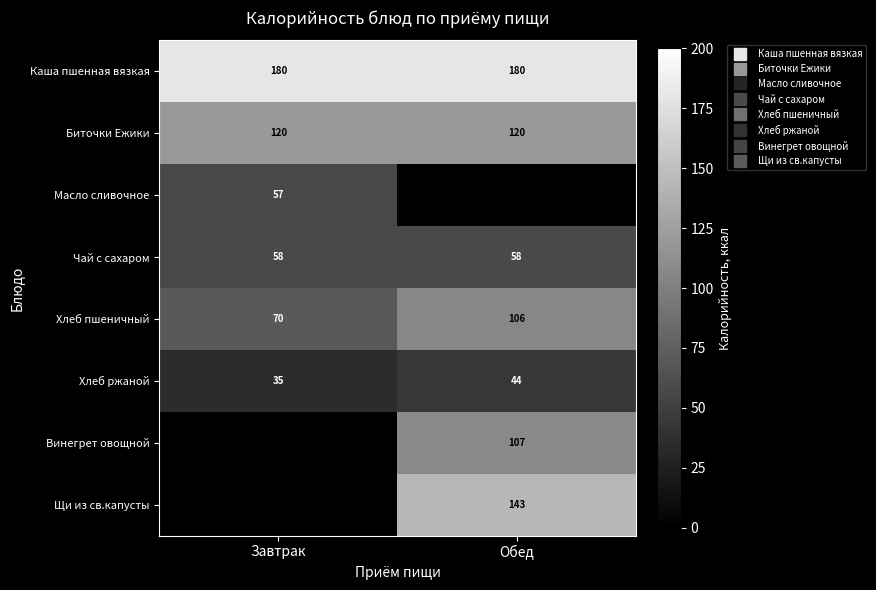

Is it true that Масло сливочное equals -32.5 at Обед?

False